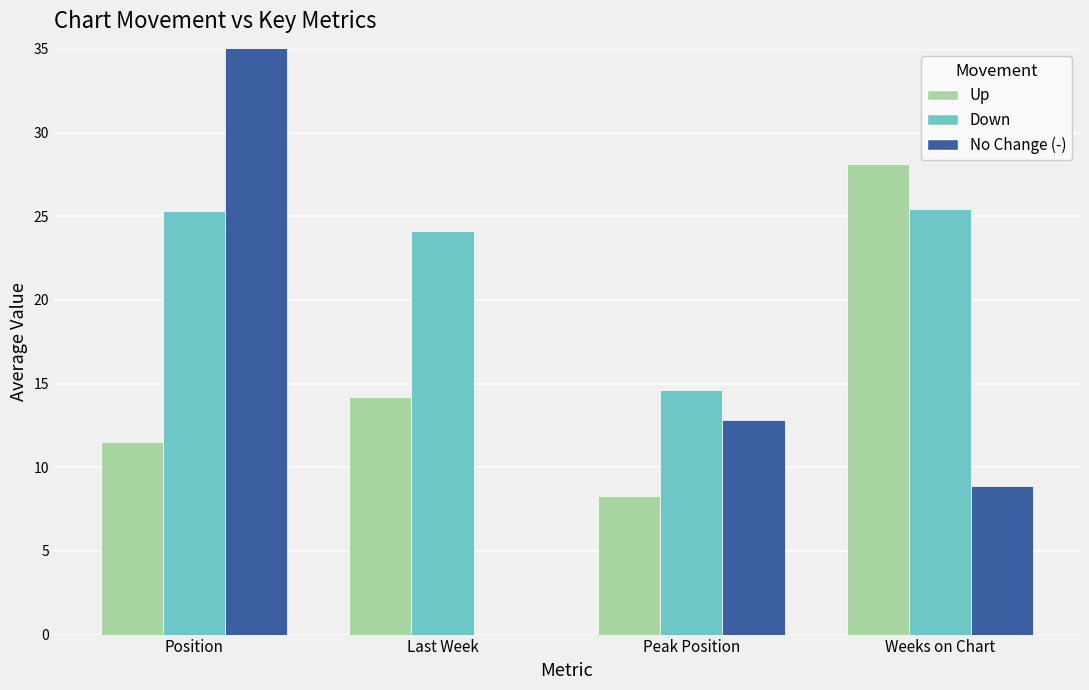

How many data points does each series have?

4